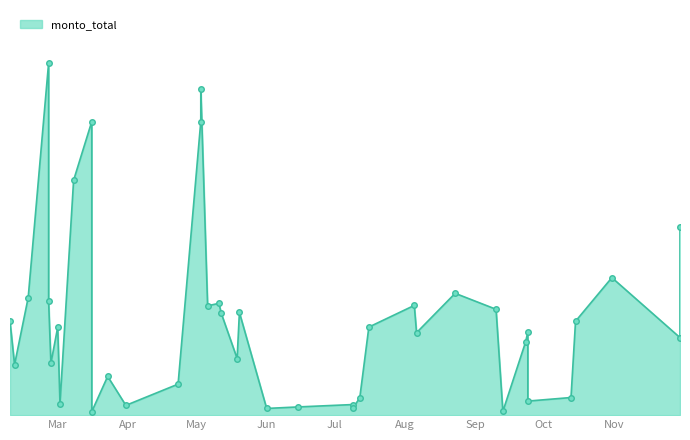

What is the change in value from 2010-03-08 to 2010-08-23?

-96270240